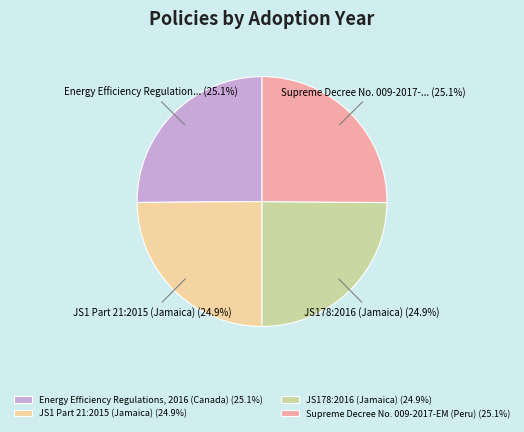

Is it true that JS1 Part 21:2015 (Jamaica) is 25% of the pie?

True